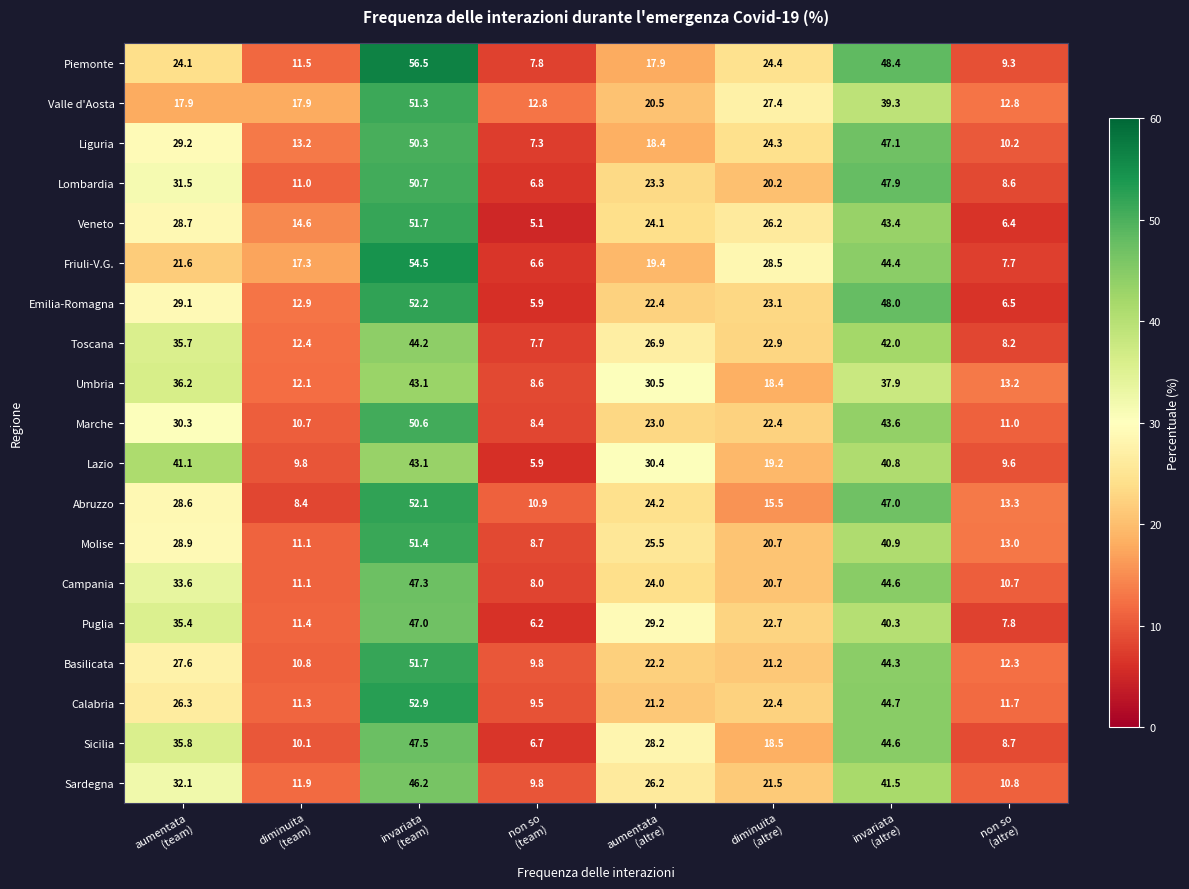

At which category does the chart reach its minimum across all series?

non so
(team)